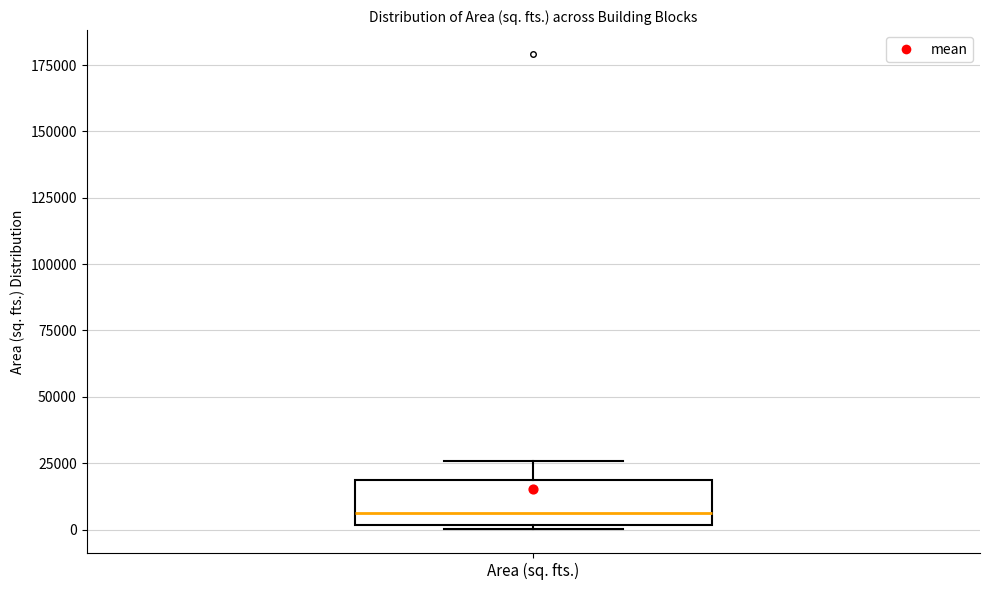

Where is the lower edge of the box for Area (sq. fts.) on the y-axis? The values are not printed on the chart, so give them approximately, as read against the axis.

0